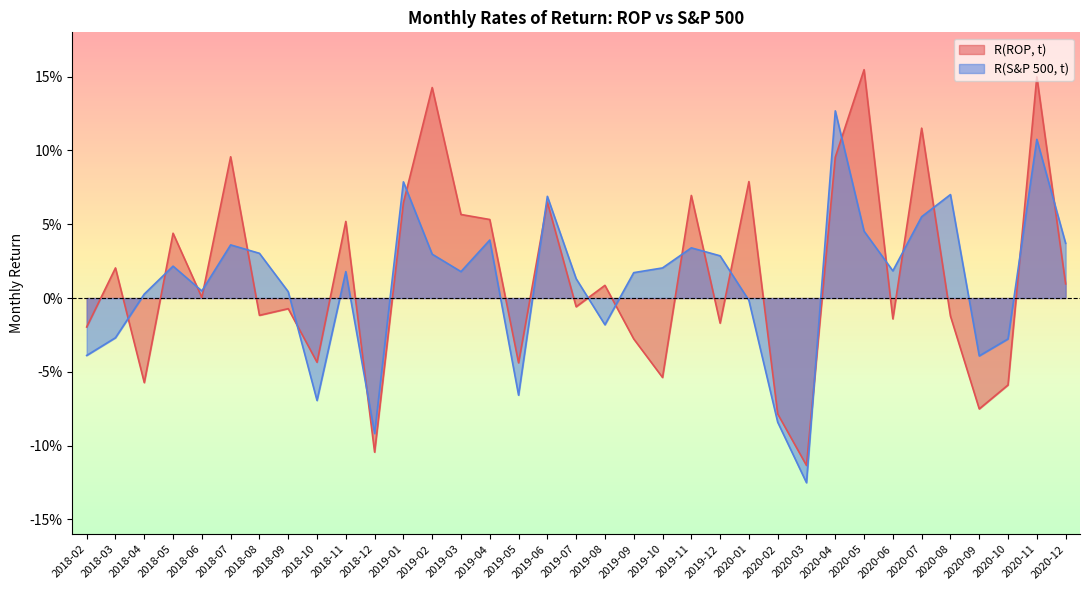

What is the sum of all R(ROP, t) values?

0.5